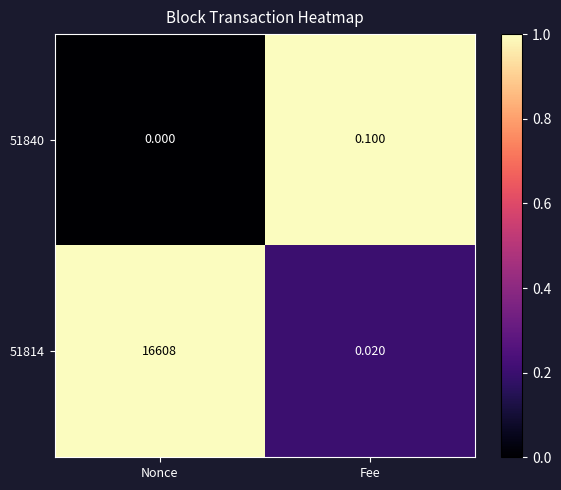

Which category has the lowest value in the 51840 series?

Nonce